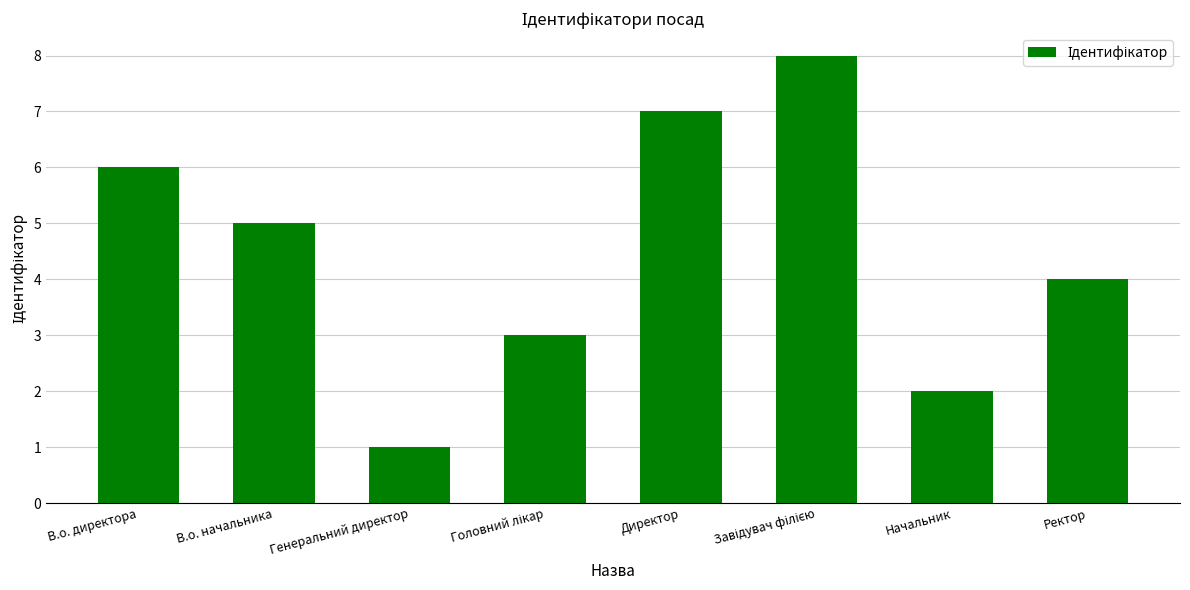

True or false: the data shows 7 at Директор.

True